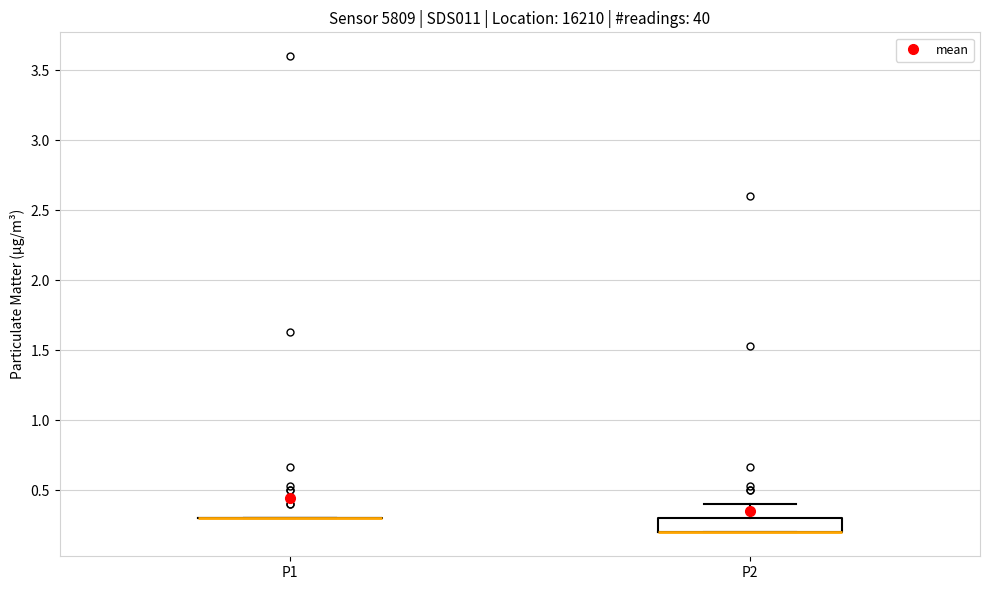

Reading left to right, read every box against the y-axis: the position of its median line, the range the box covers, and the ends of its whiskers. The values are not printed on the chart, so give them approximately, as read against the axis.

P1: box collapsed to a line at 0.3, whiskers 0.3 to 0.3
P2: median 0.2 (drawn on the box's lower edge), box 0.2 to 0.3, whiskers 0.2 to 0.4